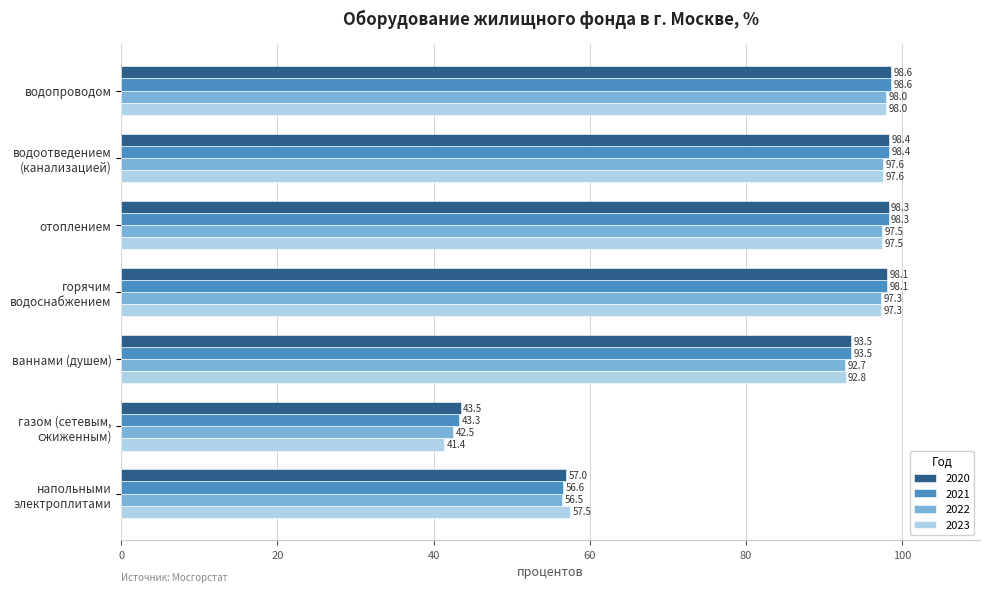

At which label is 2023 closest to 69?

напольными
электроплитами